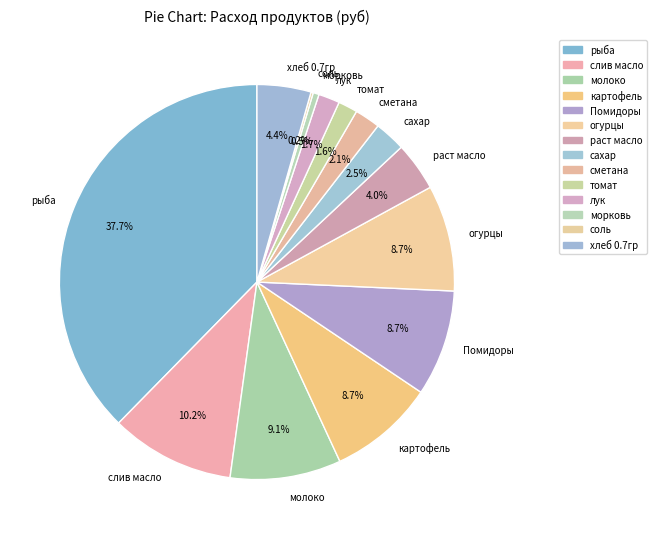

To the nearest percent, what is the average slice percentage?

7%